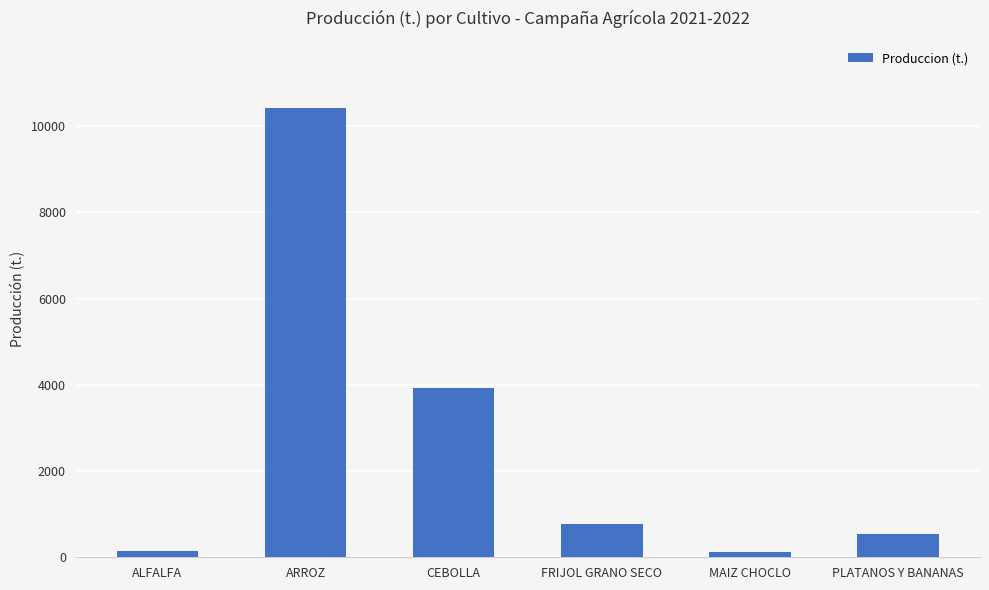

What is the label of the 3rd bar from the left?

CEBOLLA